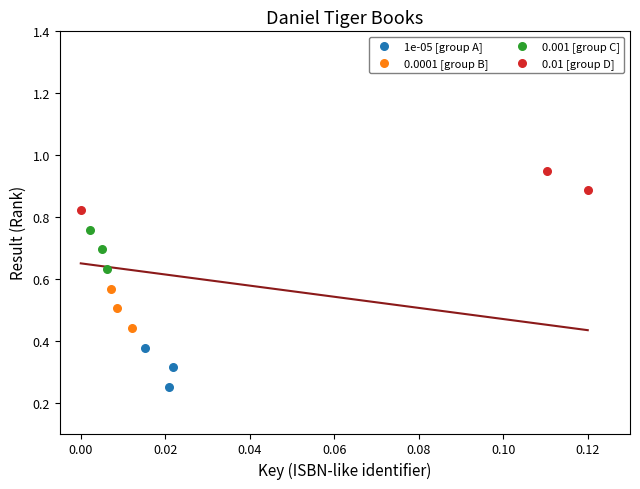

Which series contains the highest Y value?

0.01 [group D]